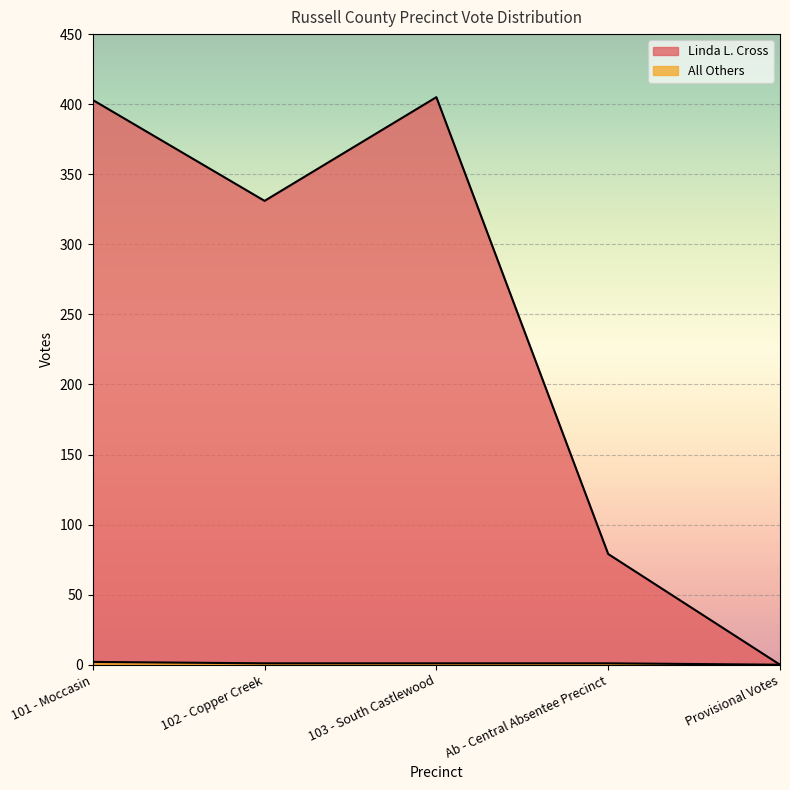

At how many categories does at least one series exceed 392?

2